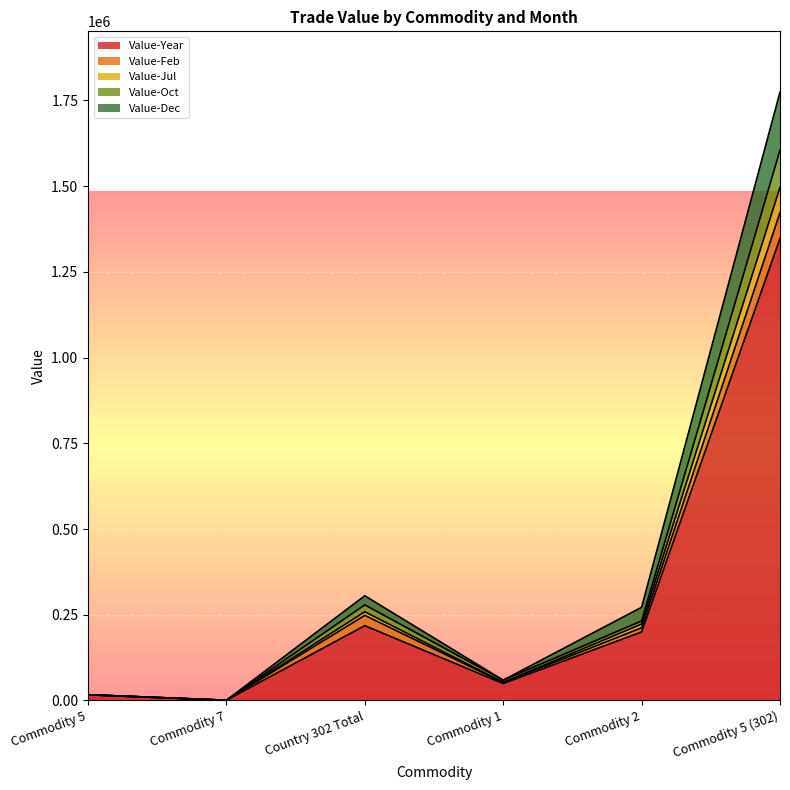

What are all the series names shown in the legend?

Value-Year, Value-Feb, Value-Jul, Value-Oct, Value-Dec